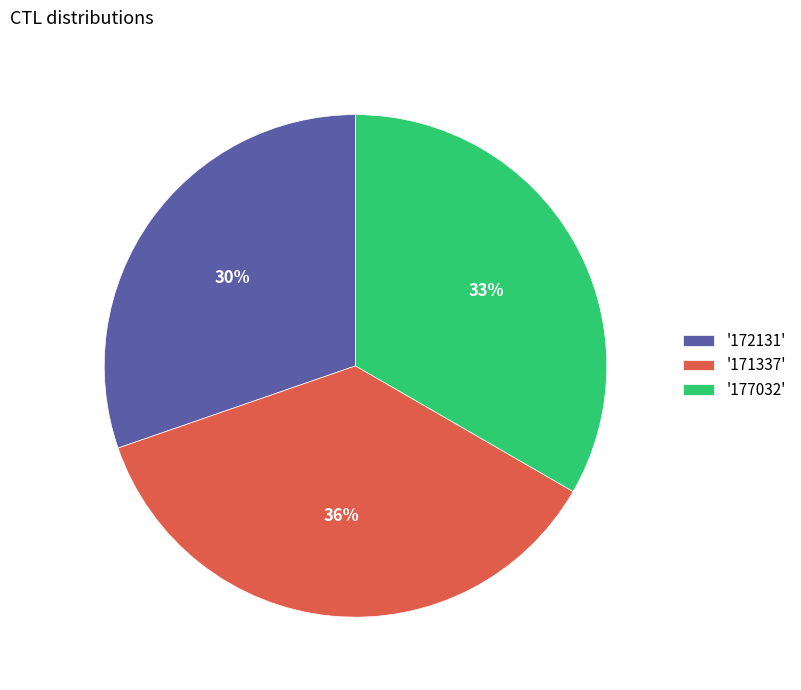

Does '172131' represent more than half of the total?

No